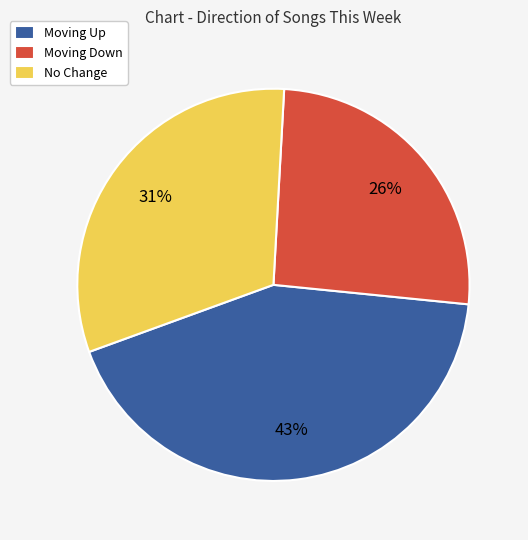

How many segments does this pie chart have?

3